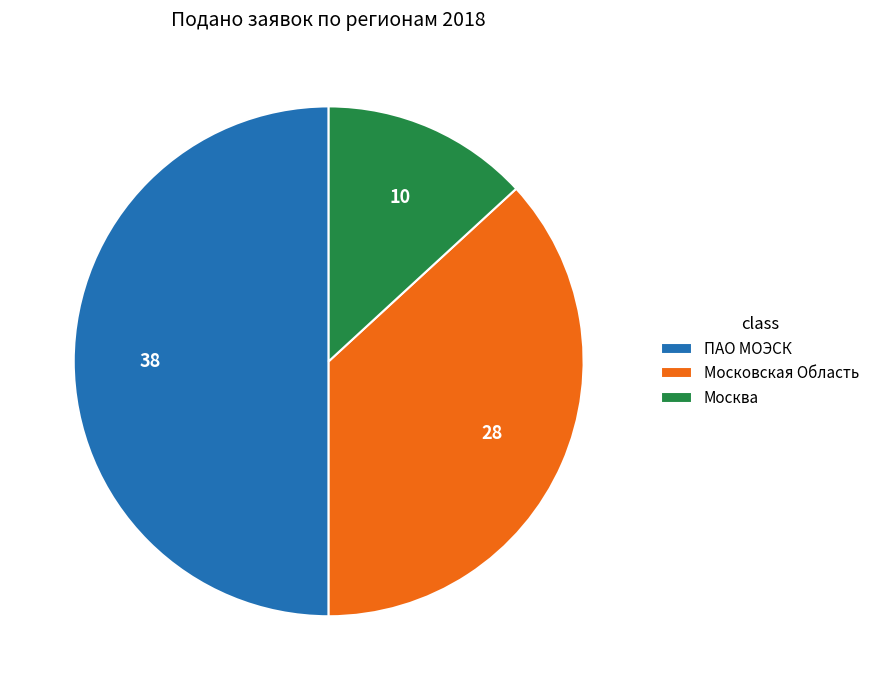

Does Московская Область account for over 50% of the chart?

No